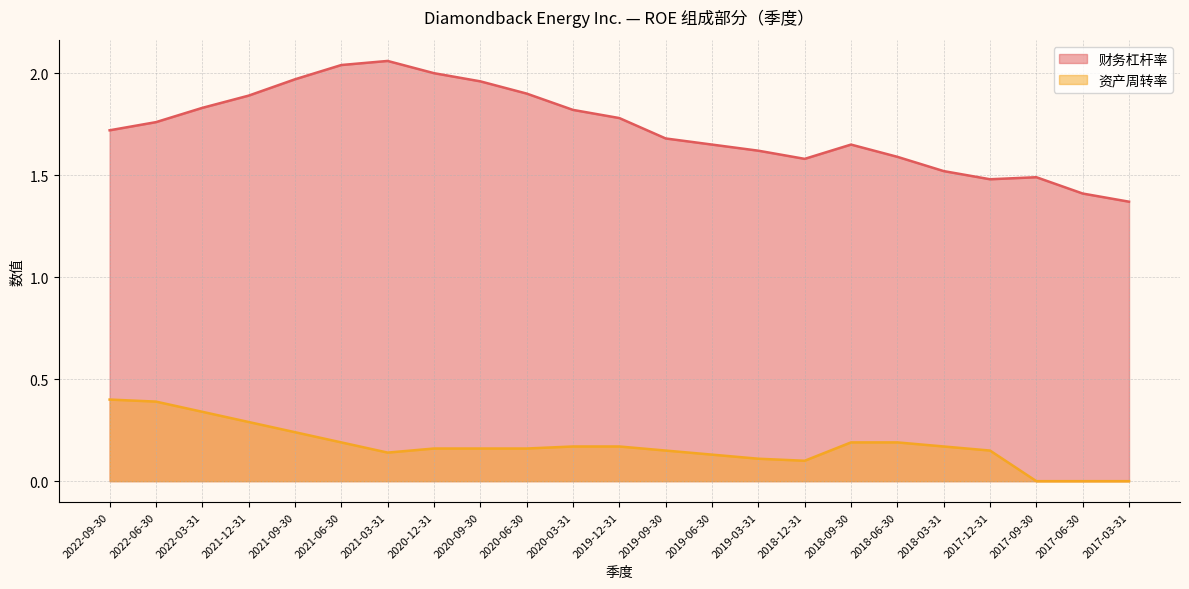

How many distinct data groups are displayed?

2